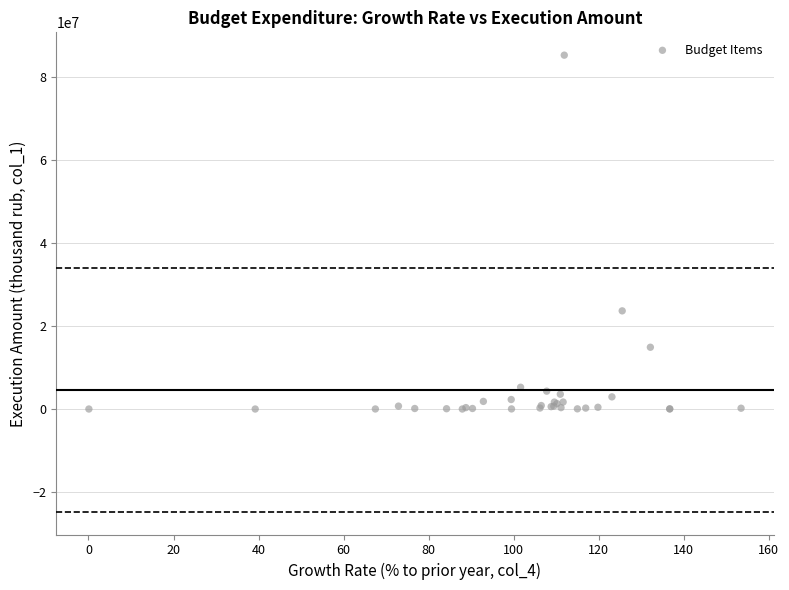

What Y value in the scatter plot is closest to 42598665?

23634561.1